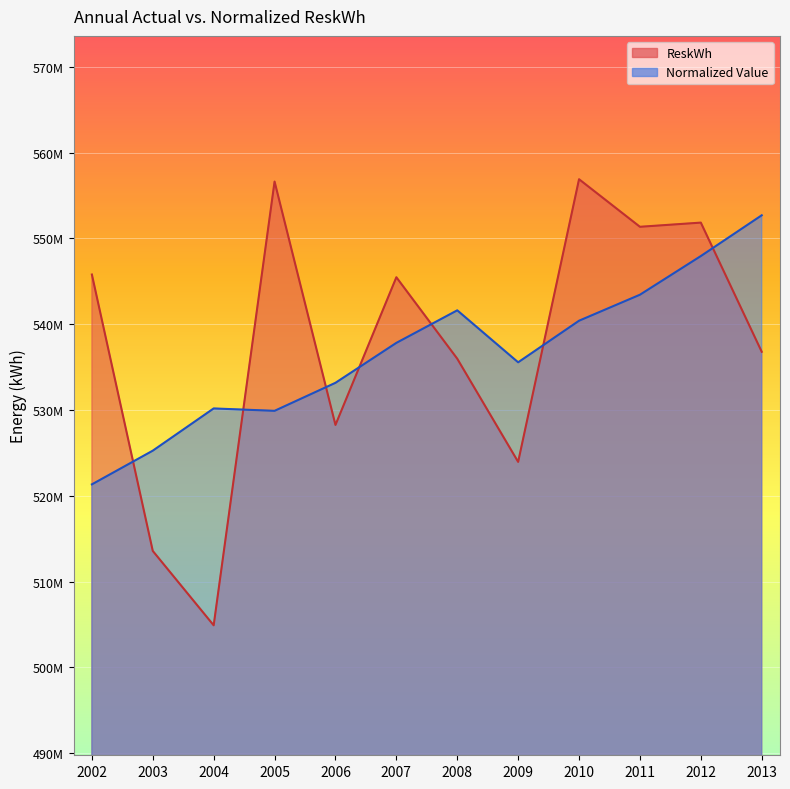

What is the highest value of the ReskWh series?

556896336.0